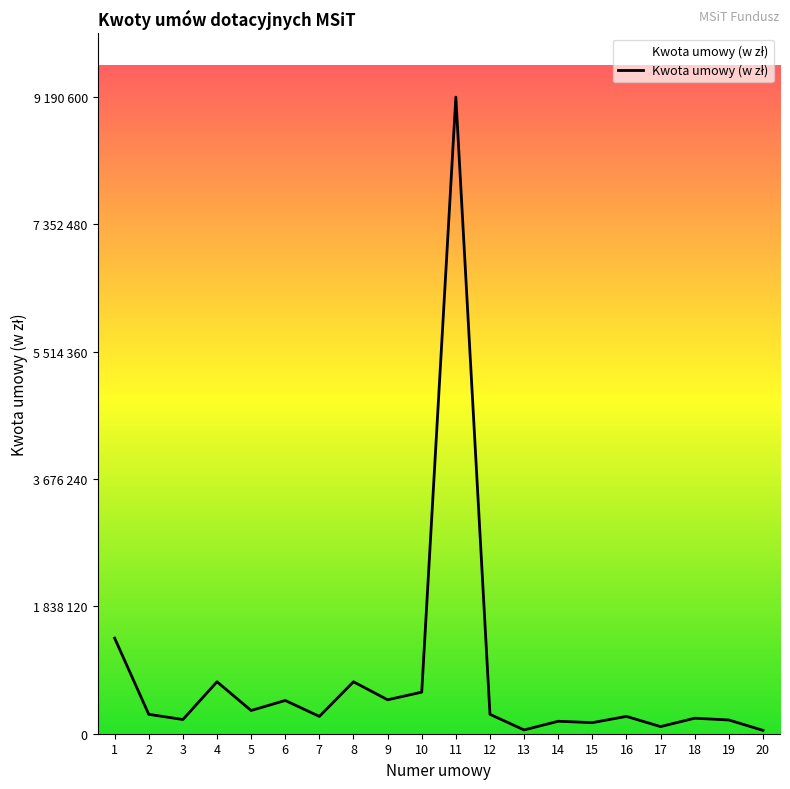

Approximately how many times larger is the value at 2 compared to 6?

0.6